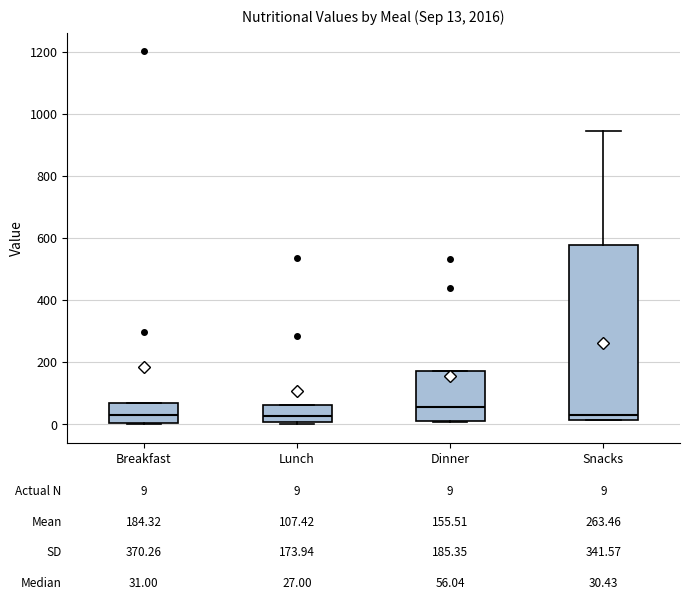

Which box is the tallest, from its lower edge to its upper edge?

Snacks